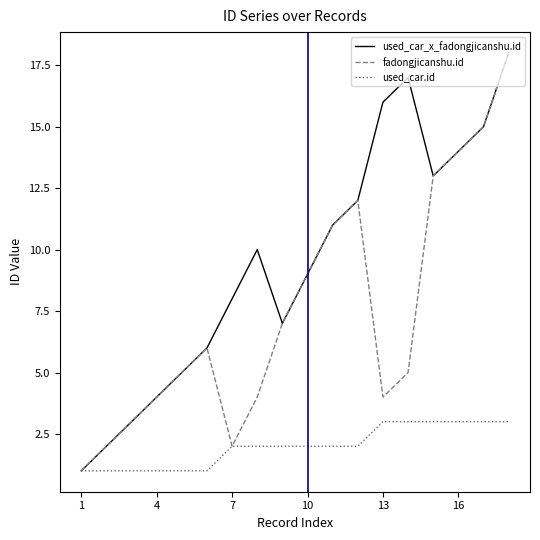

What is the difference between the second highest and minimum values in the used_car.id series?

2